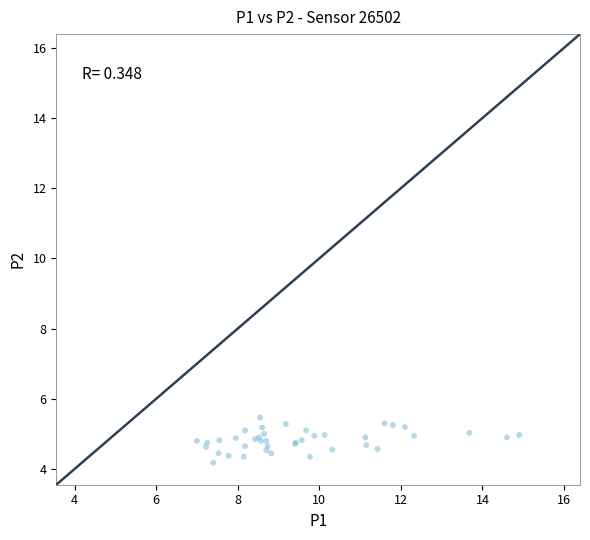

What Y value in the scatter plot is closest to 4?

4.2